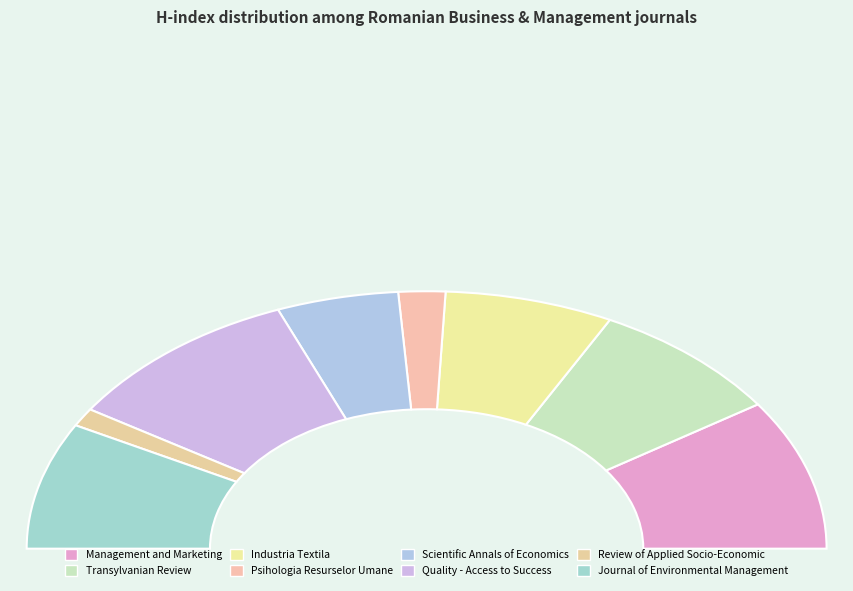

Is there a majority slice in this chart?

No